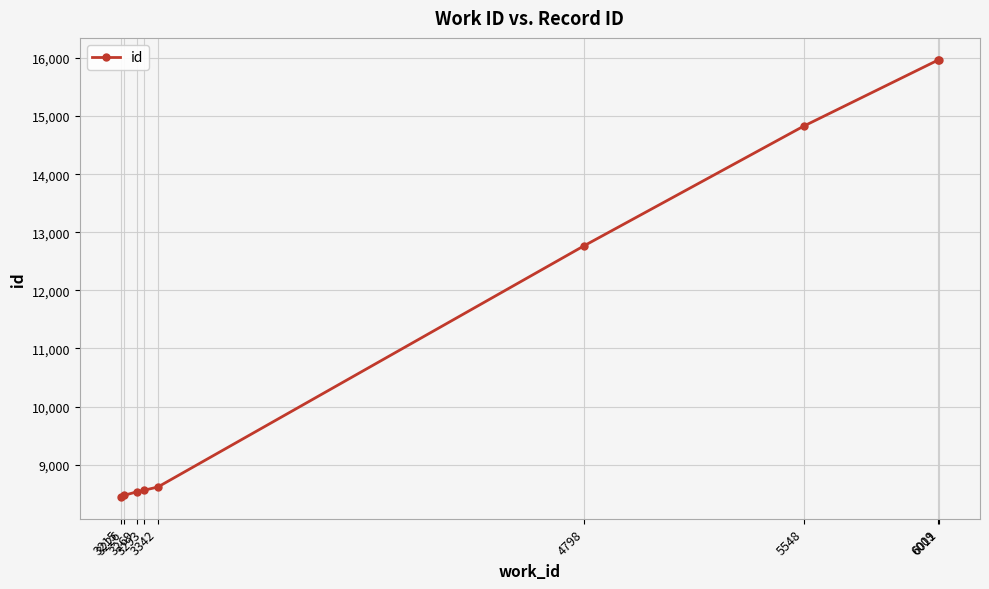

What is the smallest value displayed?

8445